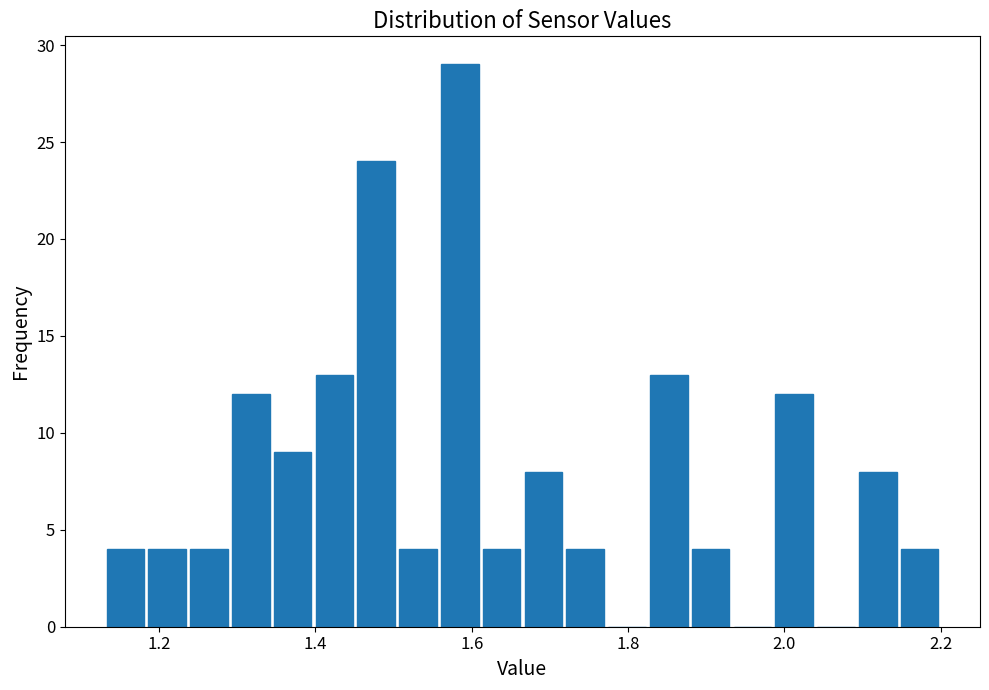

Read against the x-axis, roughly where is the centre of the tallest bar?

1.58